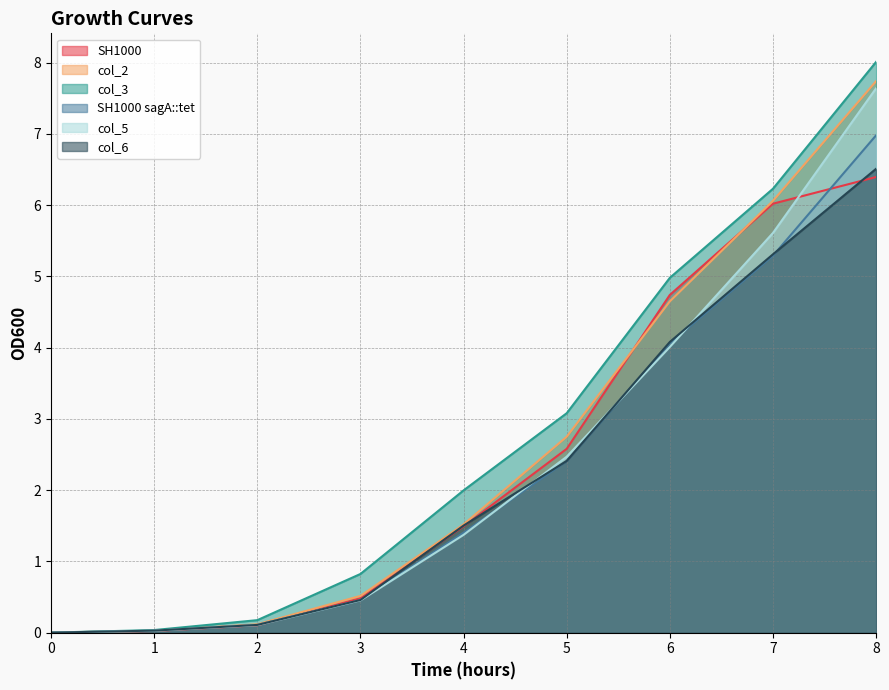

What are all the series names shown in the legend?

SH1000, col_2, col_3, SH1000 sagA::tet, col_5, col_6